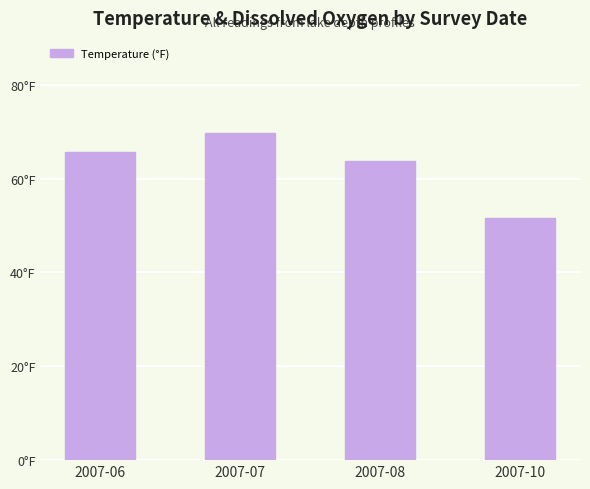

At which label does the data first exceed 65?

2007-06